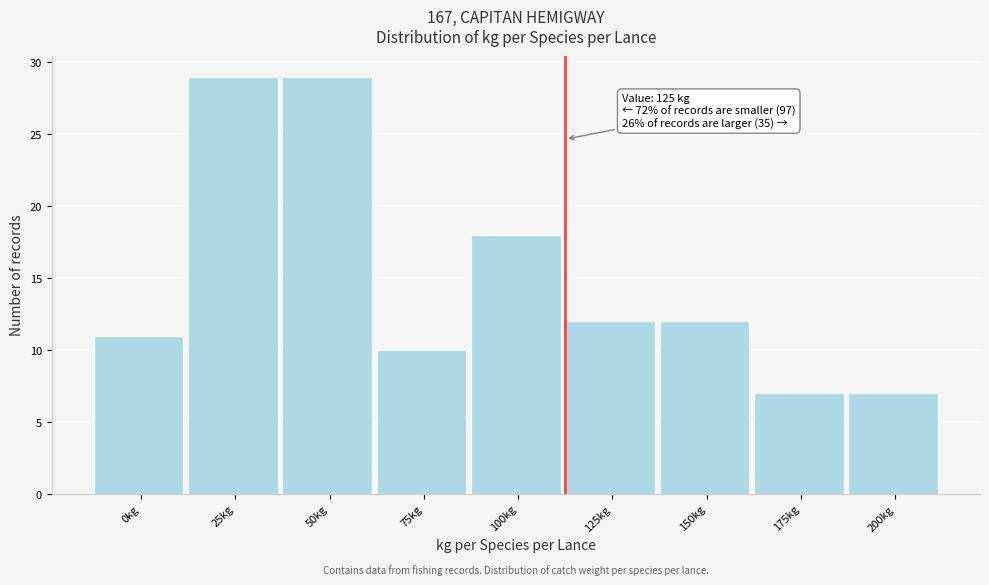

Reading left to right, extract all data points from this chart.

11	29	29	10	18	12	12	7	7